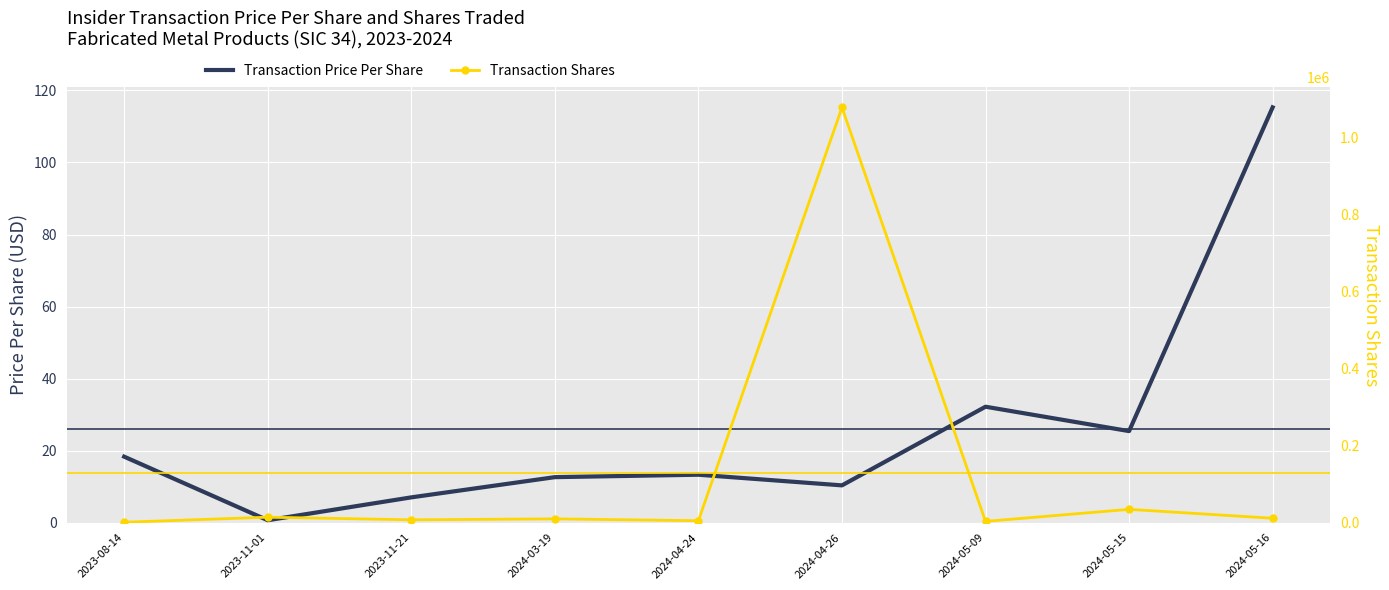

At which category does Transaction Shares reach its first local peak?

2023-11-01